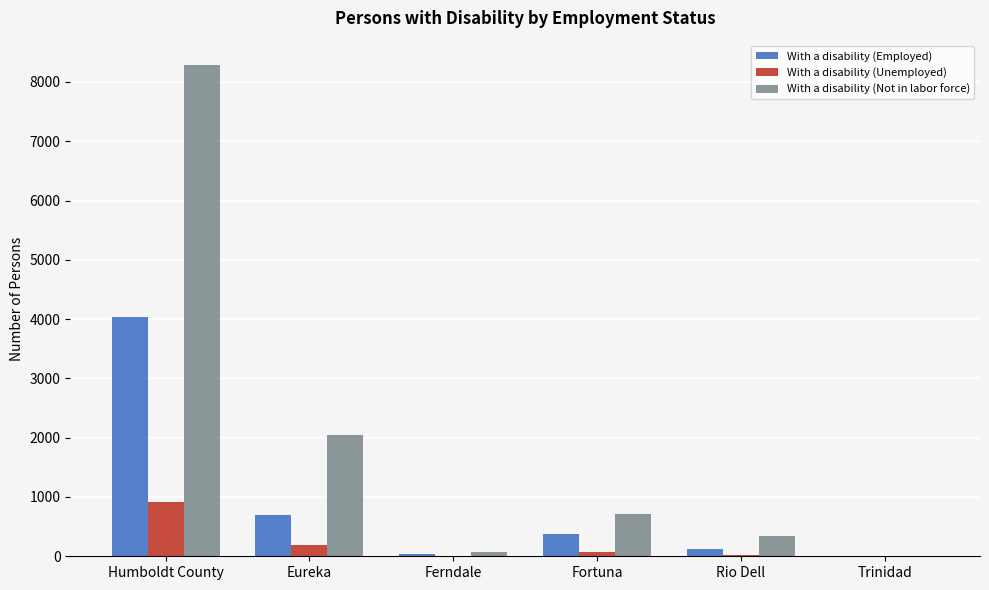

How many categories are shown in the chart?

6